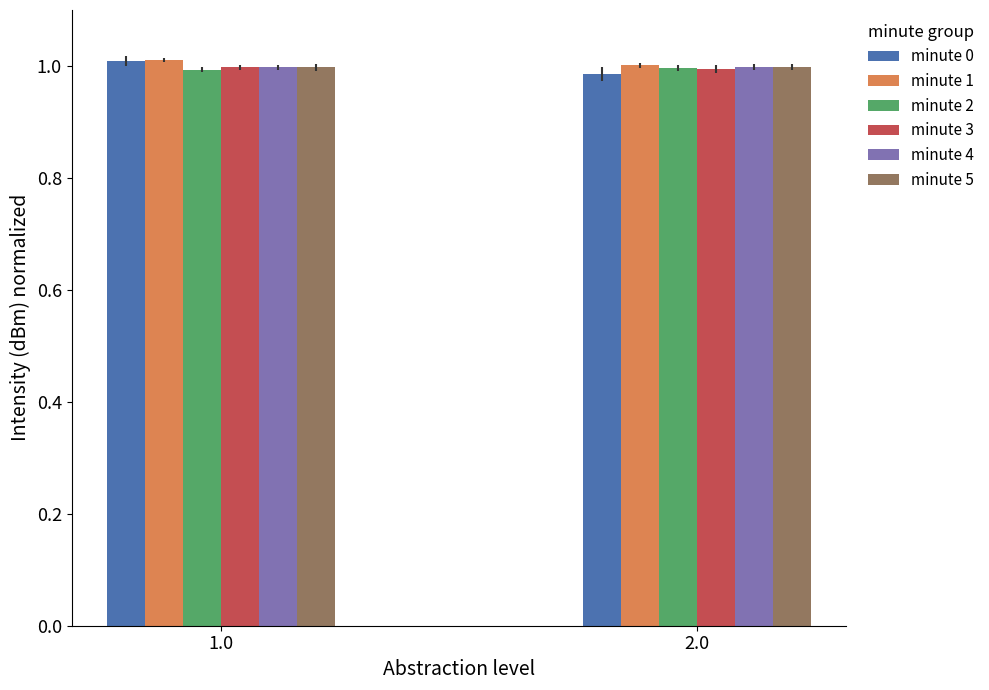

Which category has the lowest value in the minute 0 series?

2.0